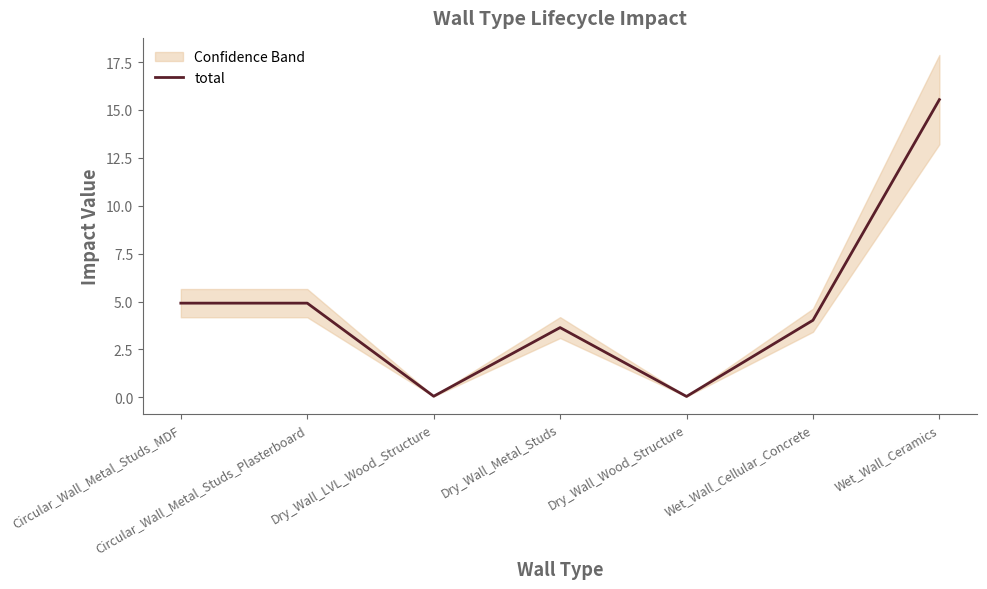

True or false: the data has more than 0 interior local peaks.

True